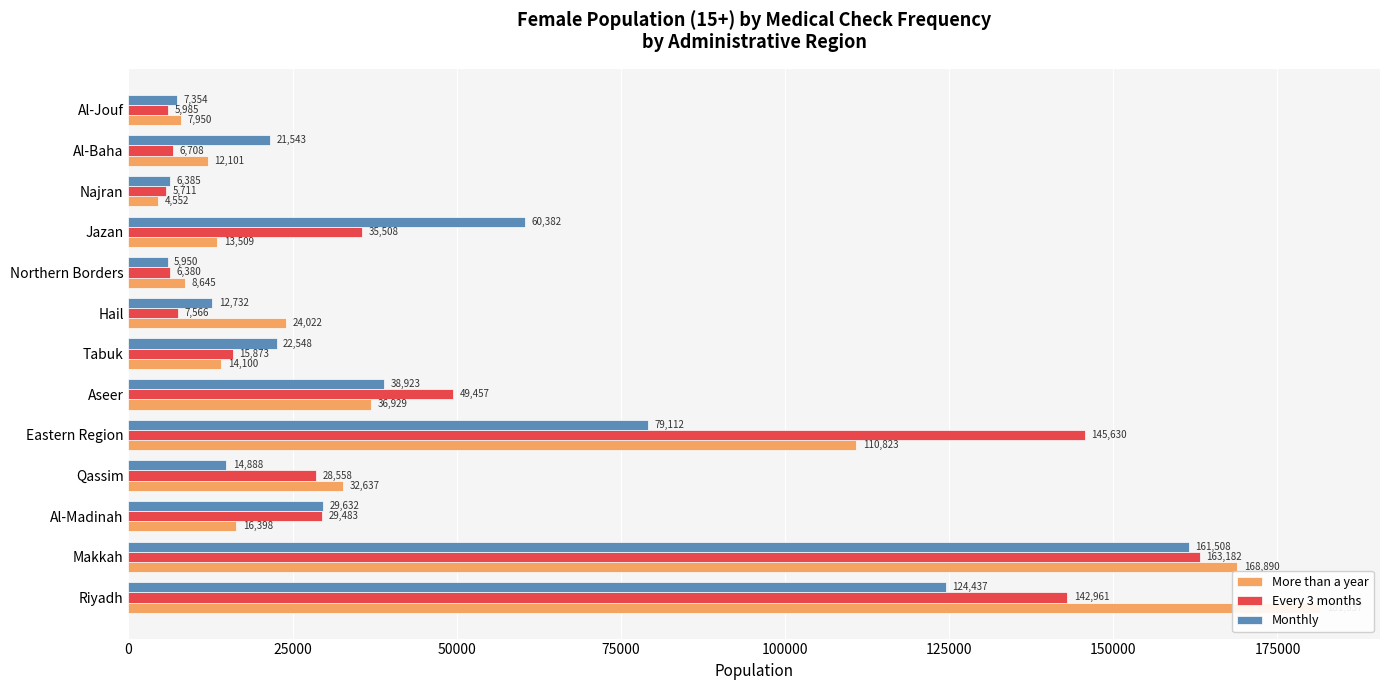

True or false: Every 3 months has a value of 1582 at 200000.

False